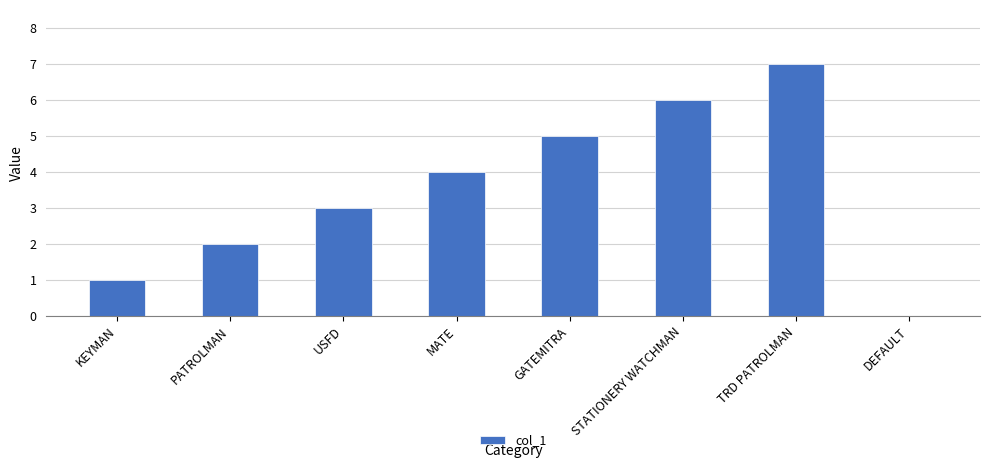

What is the sum of the values at TRD PATROLMAN and DEFAULT?

7